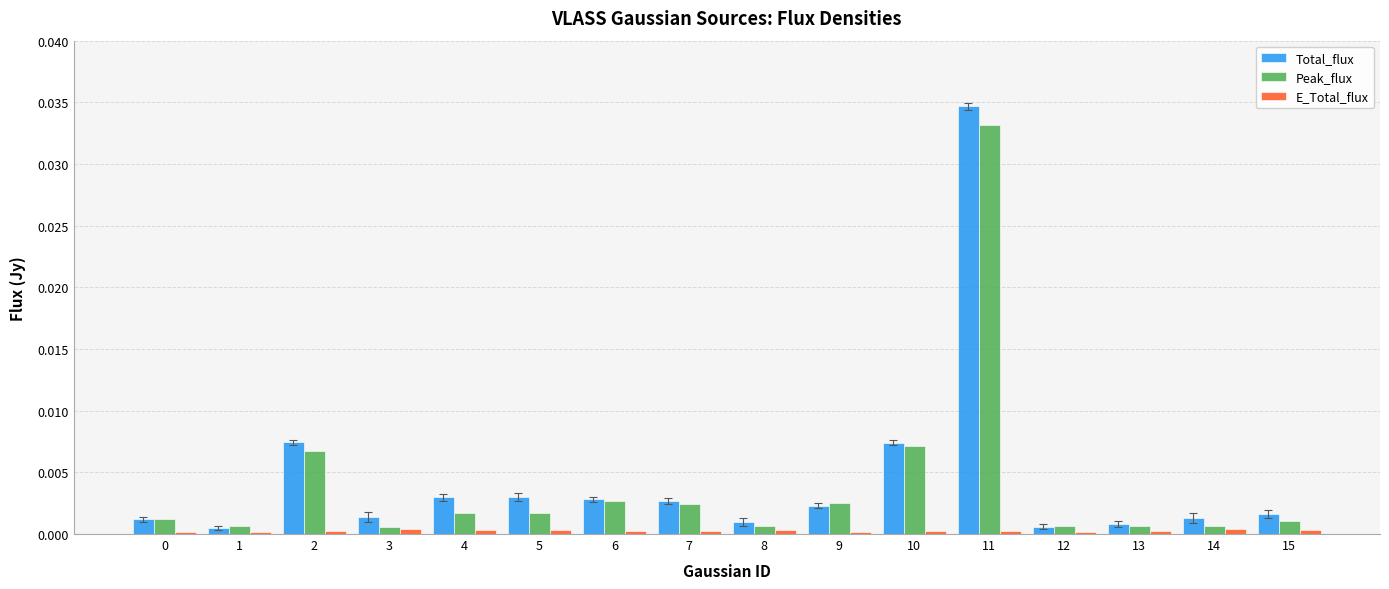

True or false: Total_flux has a value of 0.0 at 6.

True